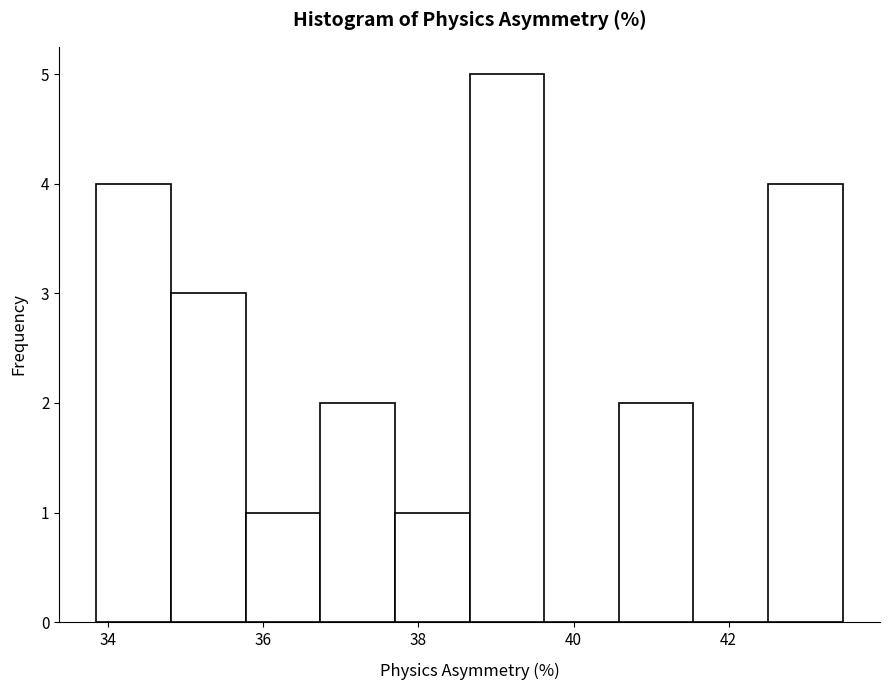

Which range on the x-axis has the tallest bar?

38.6 to 39.6